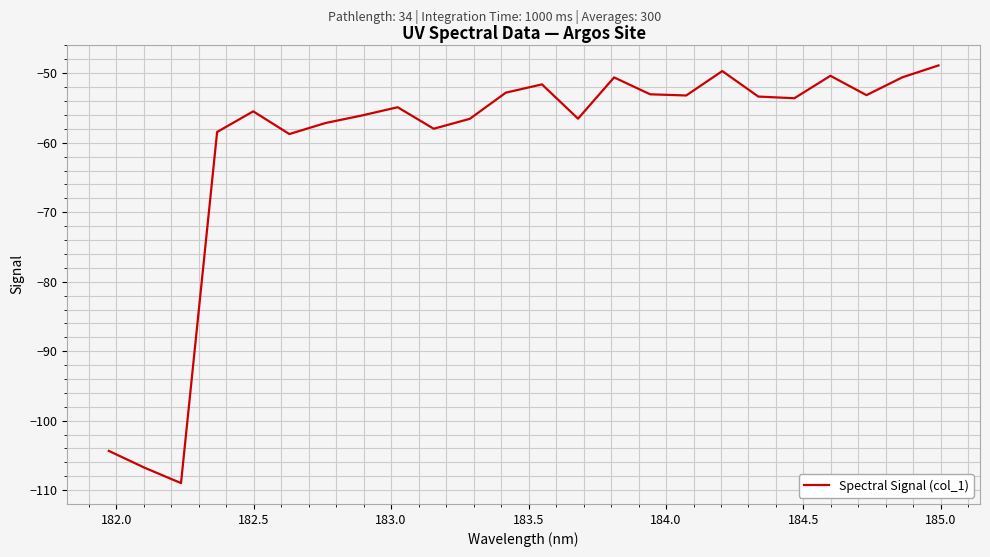

What is the minimum value shown in the chart?

-109.0